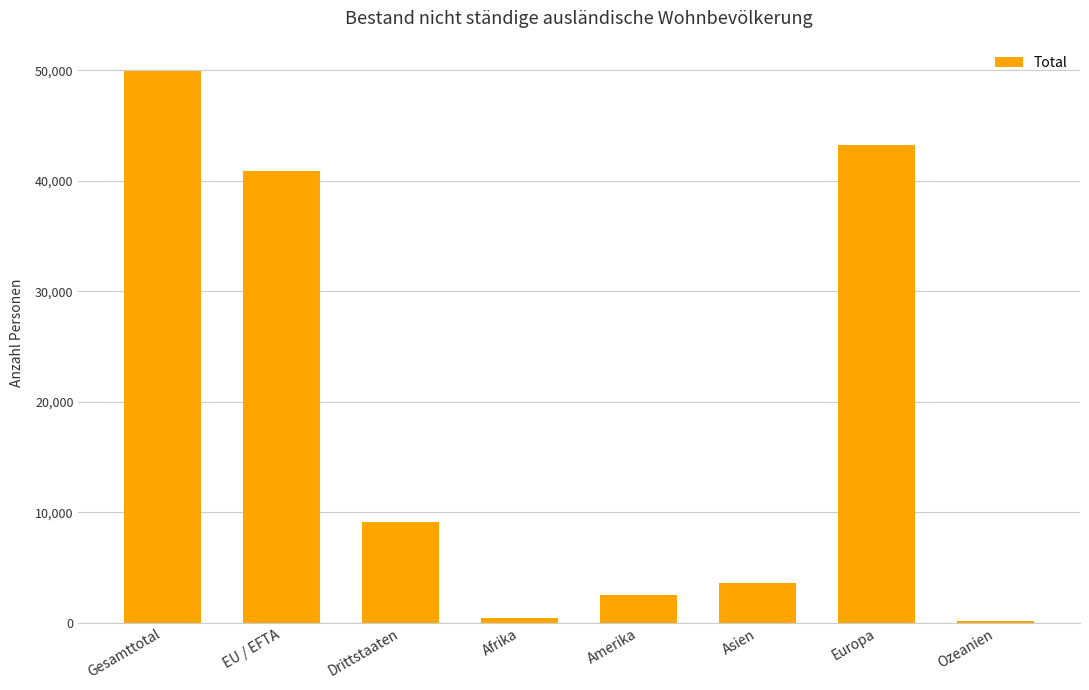

Reading left to right, extract all data points from this chart.

49943	40850	9093	461	2511	3615	43219	131